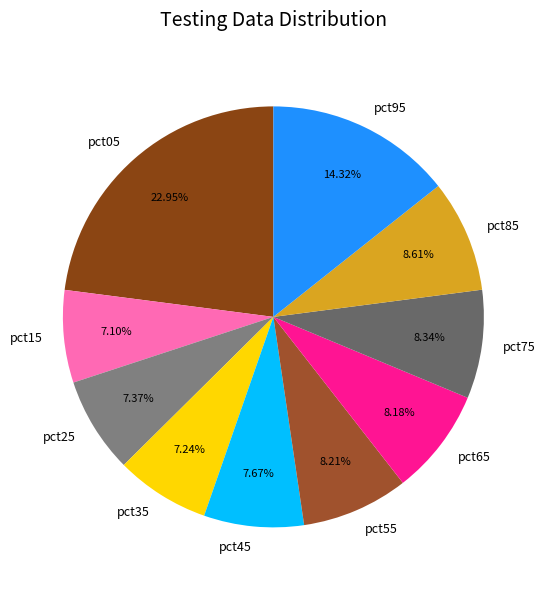

Count the number of slices in the pie.

10